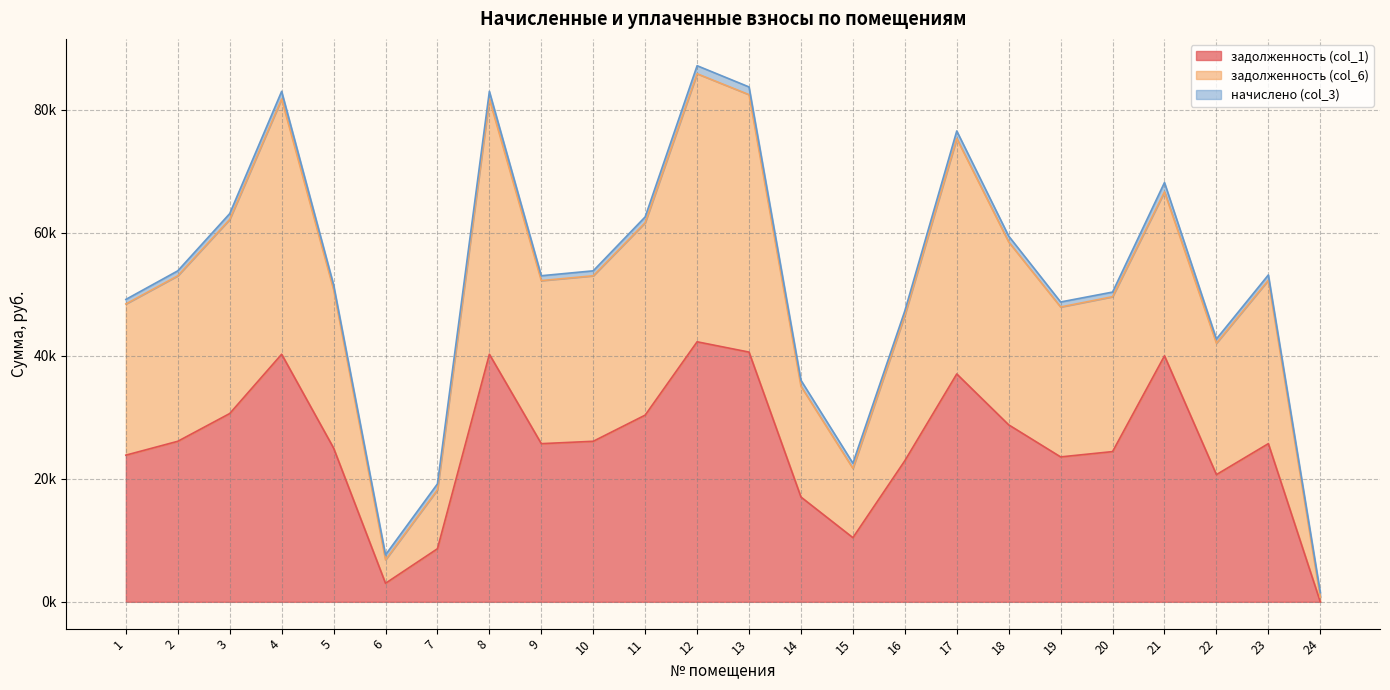

Read the задолженность (col_6) value at 7.

18227.9